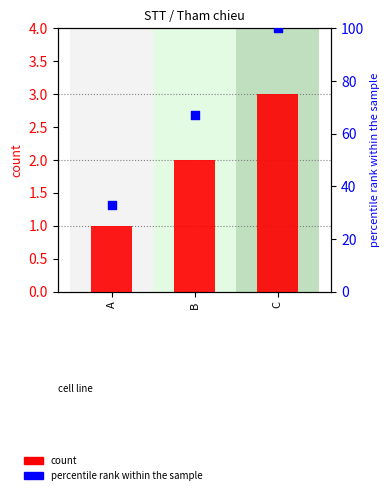

What are all the series names shown in the legend?

count, percentile rank within the sample